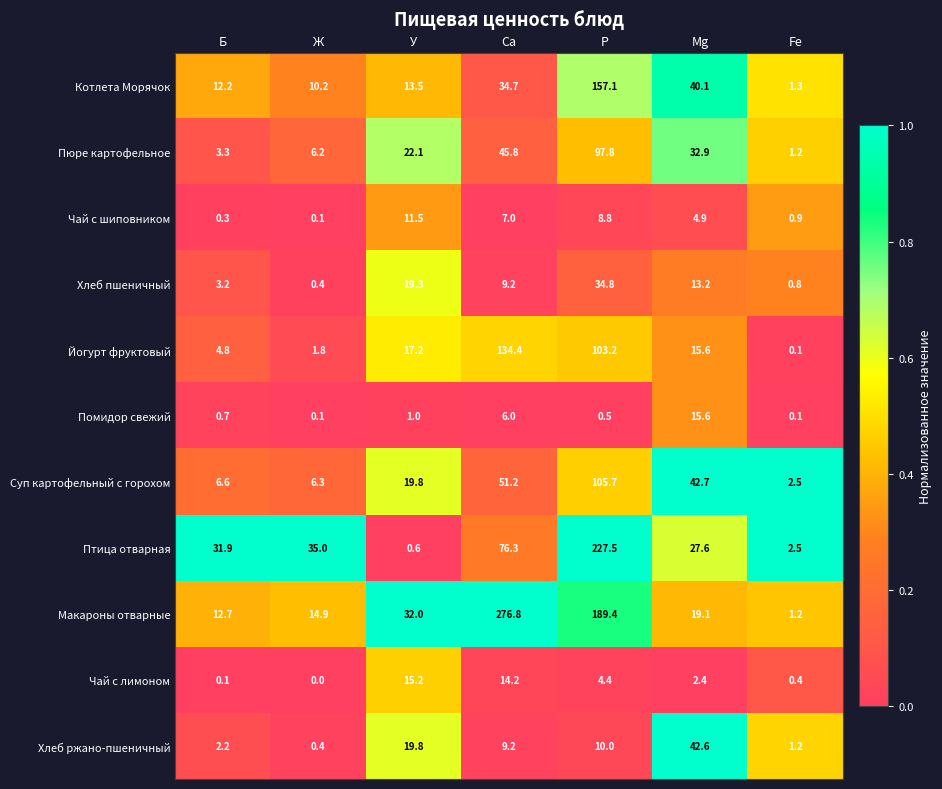

What is the highest value of the Помидор свежий series?

15.6